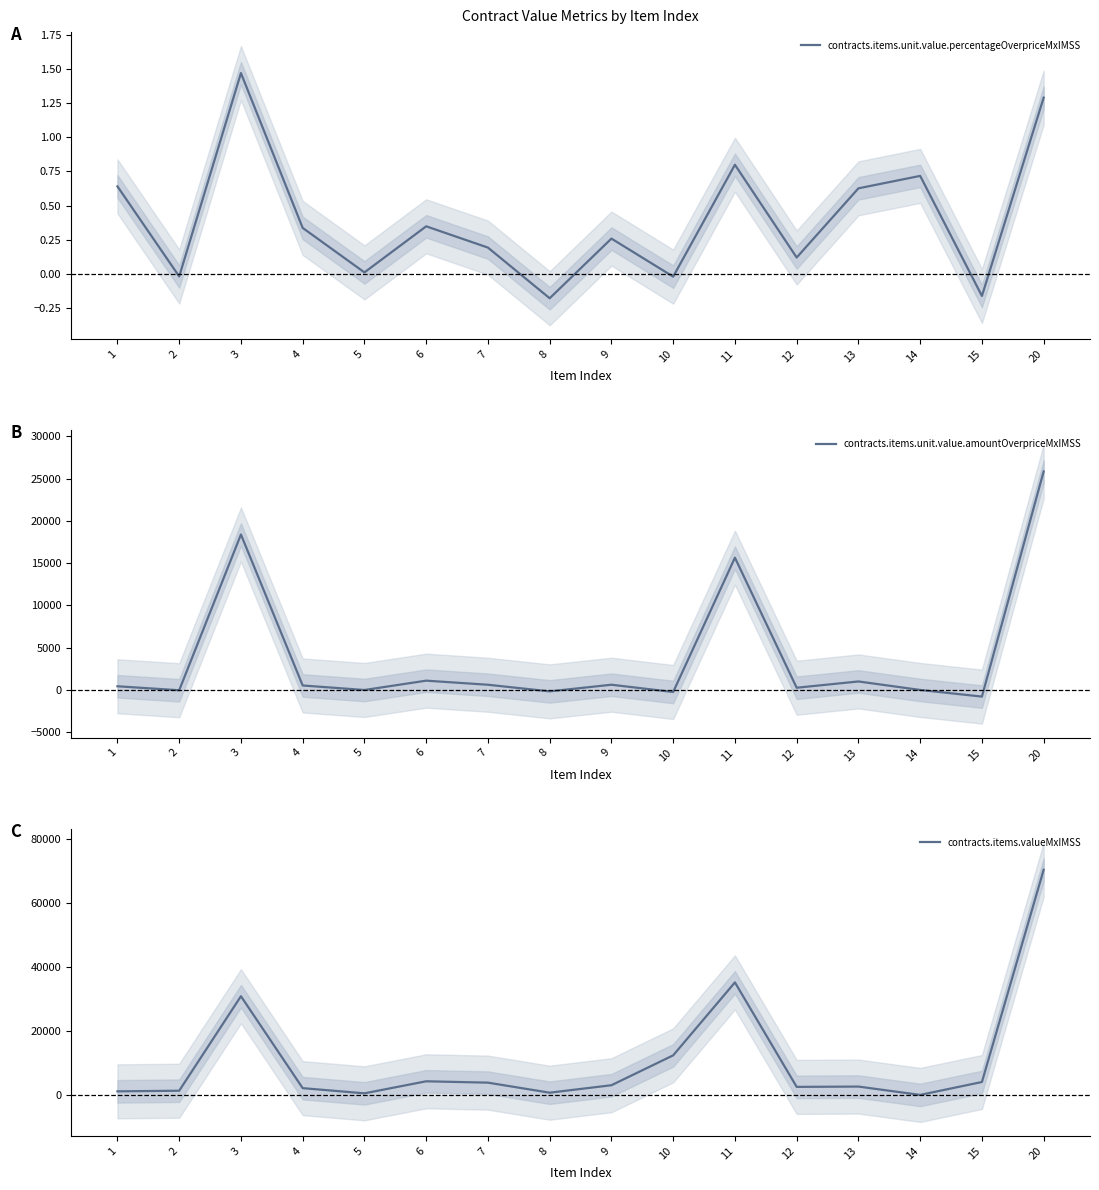

Rank the series by their maximum value, from highest to lowest.

contracts.items.valueMxIMSS, contracts.items.unit.value.amountOverpriceMxIMSS, contracts.items.unit.value.percentageOverpriceMxIMSS